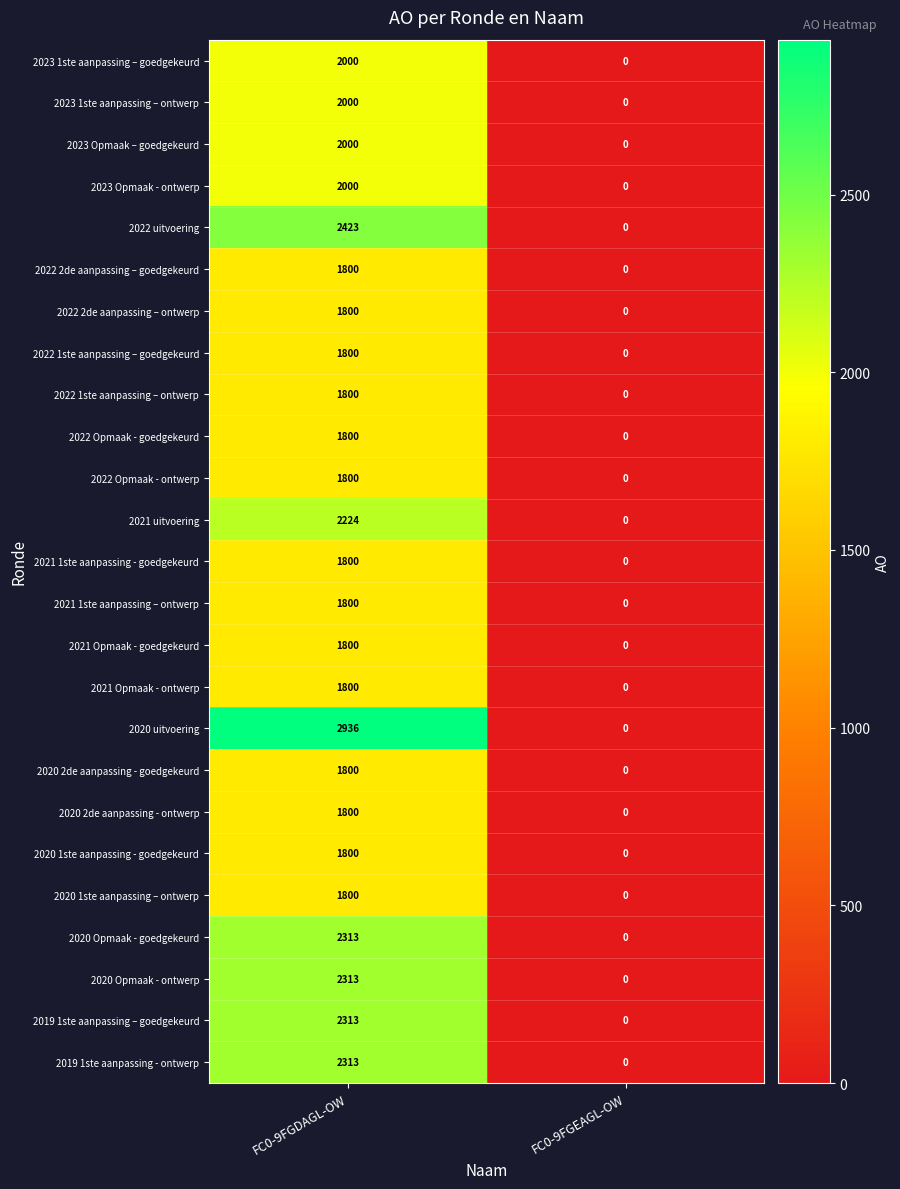

What is the maximum value shown in the chart?

2936